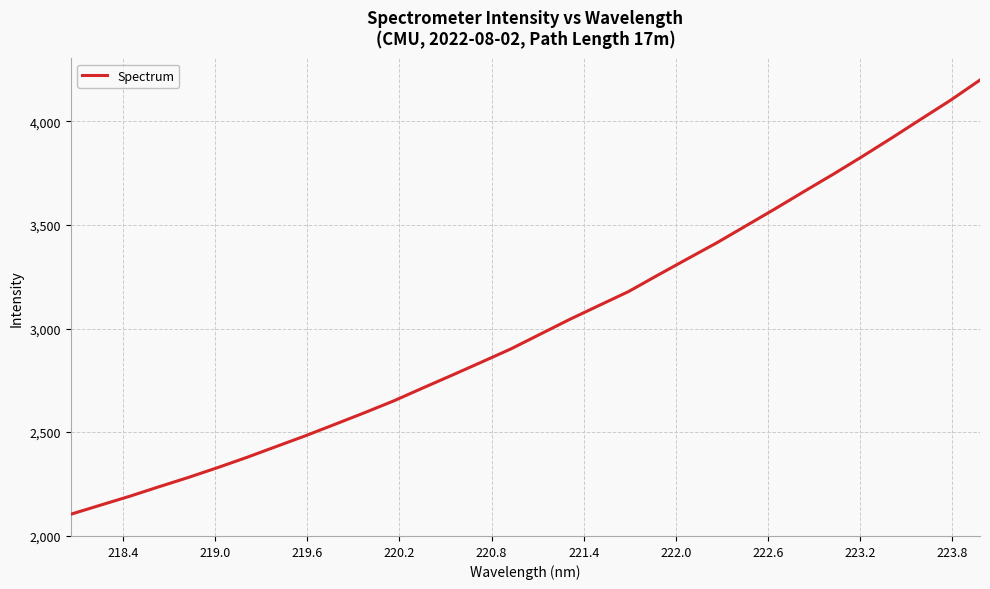

Does the chart display data point markers on the line(s)?

No